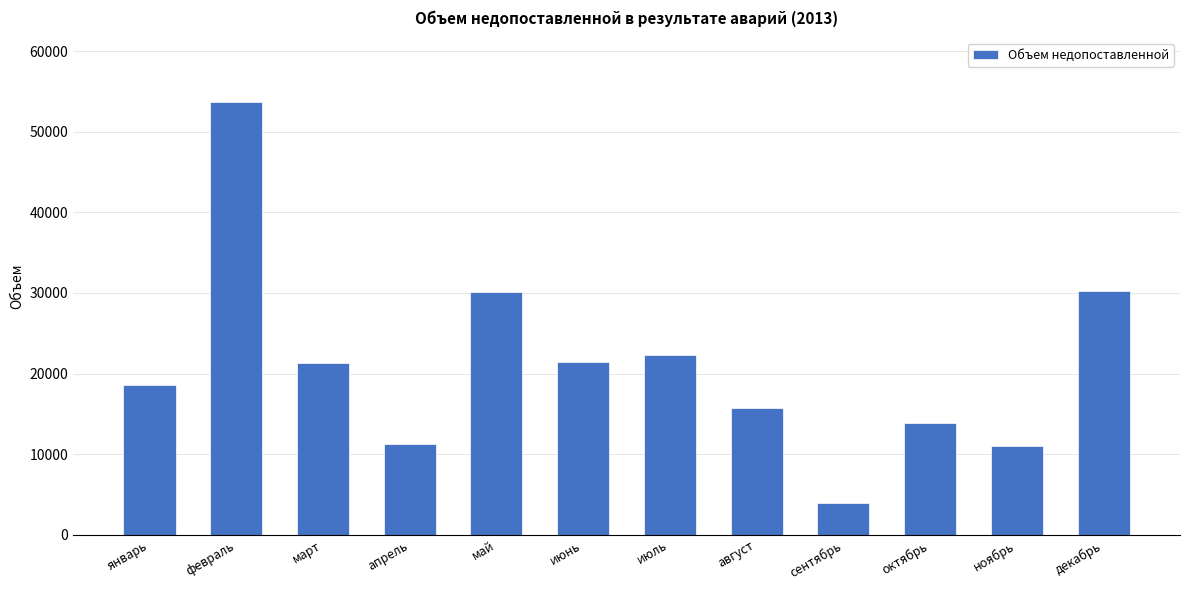

How many data points are less than 21291?

6